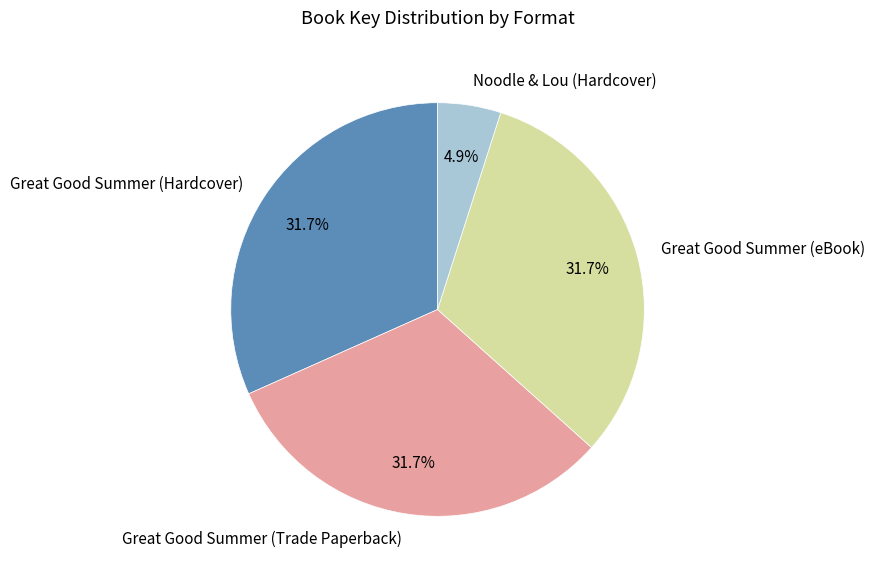

How many slices are in this pie chart?

4